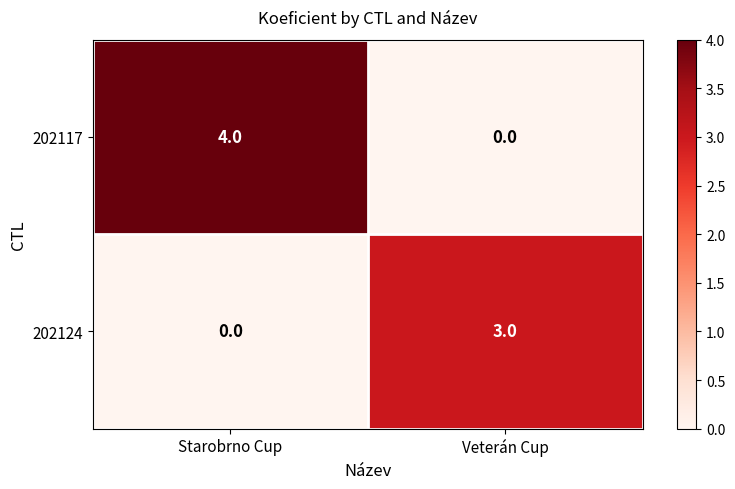

What is the maximum value shown in the chart?

4